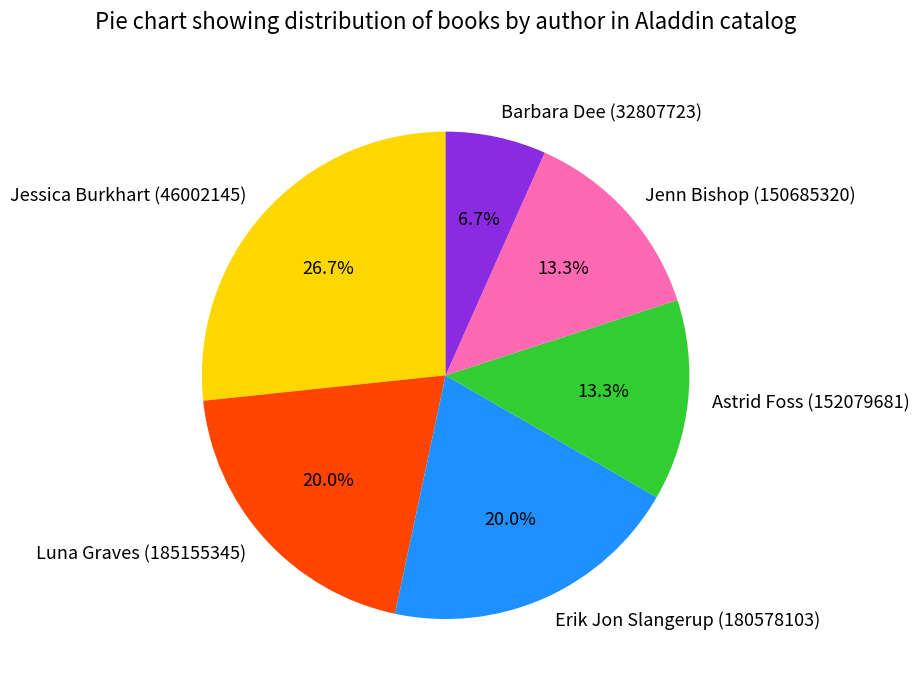

Approximately how many times larger is the value at Luna Graves (185155345) compared to Barbara Dee (32807723)?

3.0